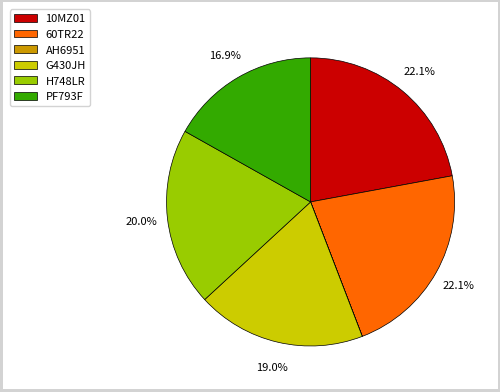

How much of the chart is everything except PF793F?

83.1%